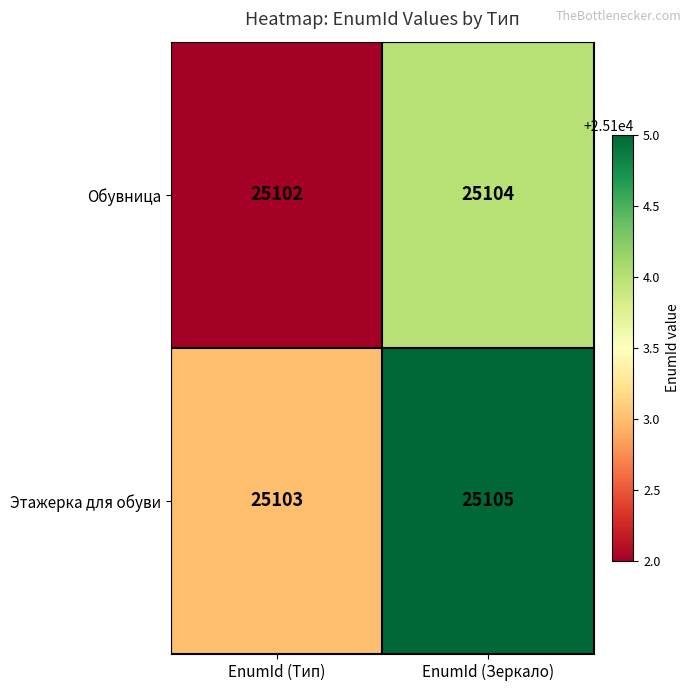

What is the average value of the Обувница series?

25103